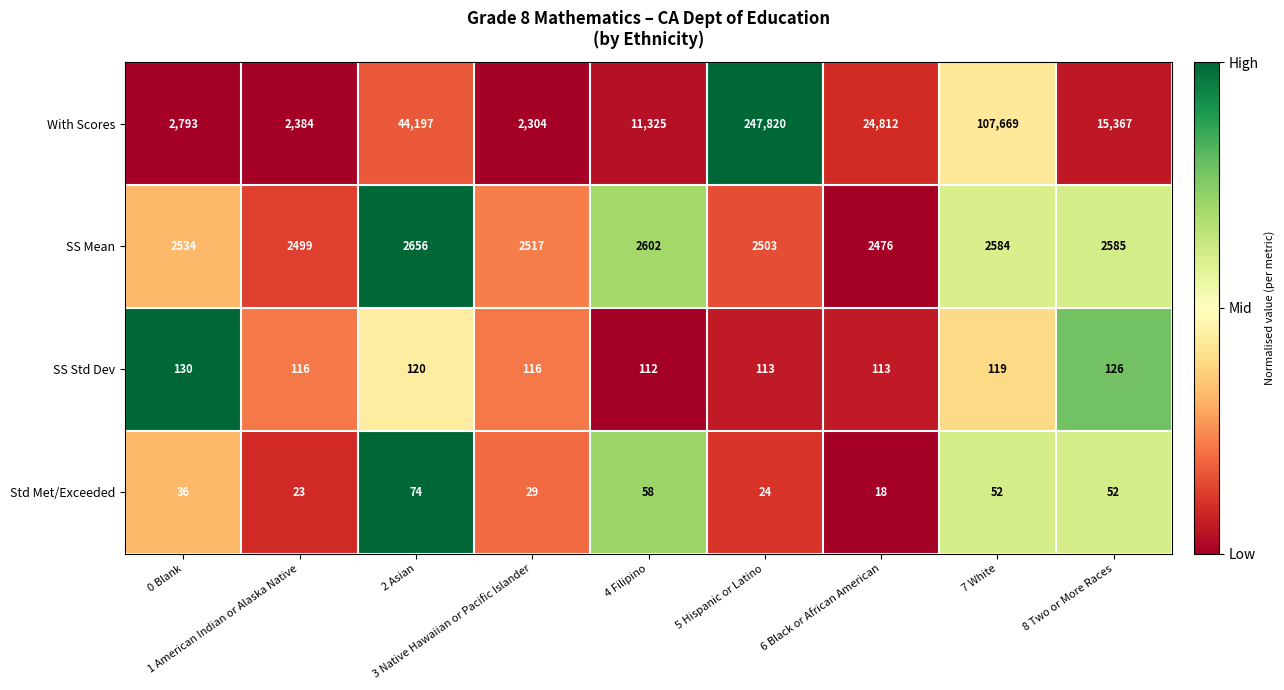

List the series in order of their peak value, lowest first.

Std Met/Exceeded, SS Std Dev, SS Mean, With Scores